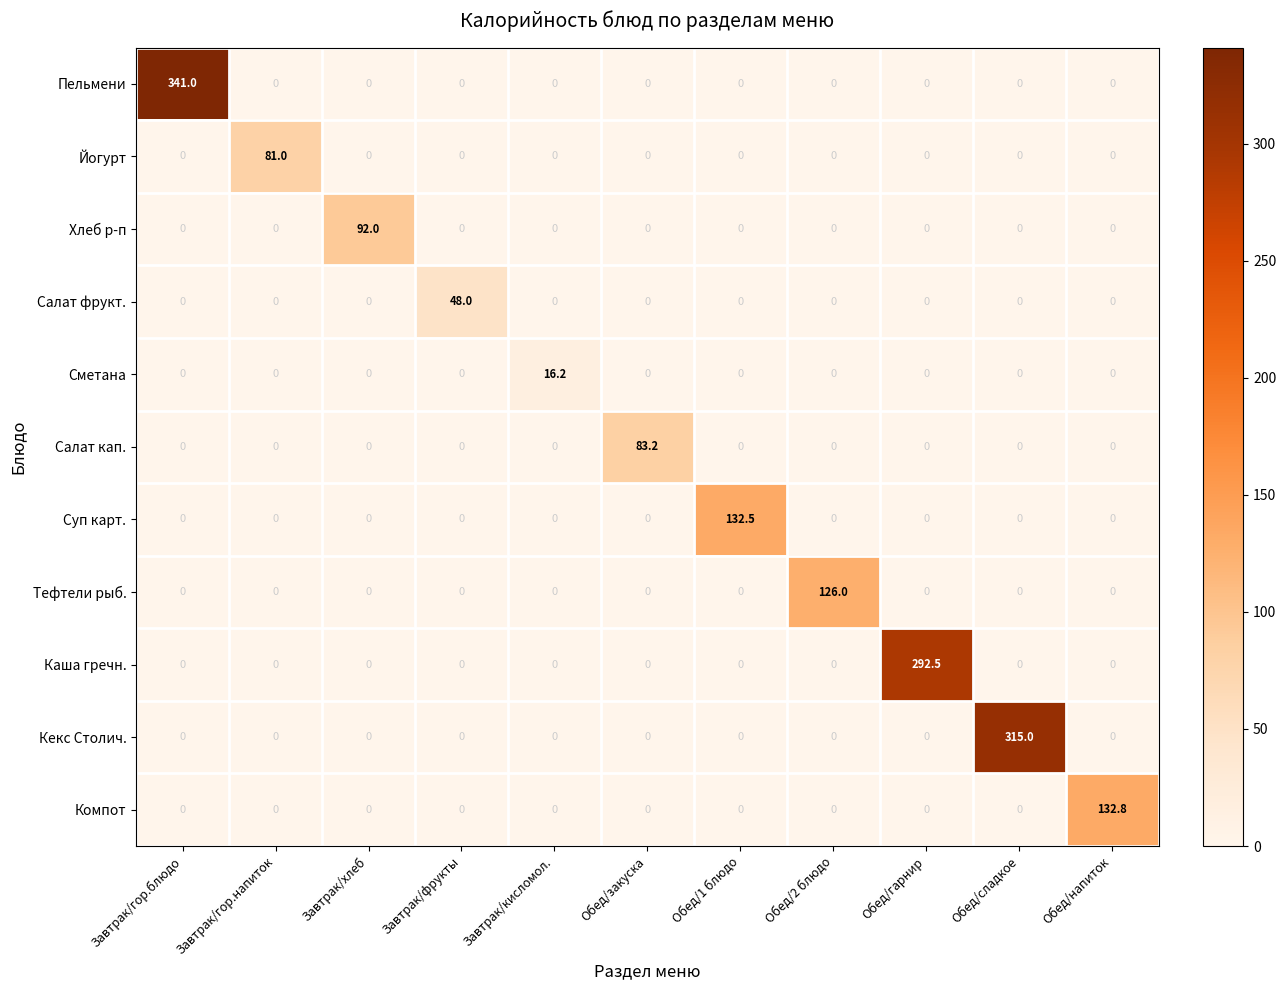

What is the total value across all series at Обед/1 блюдо?

132.5